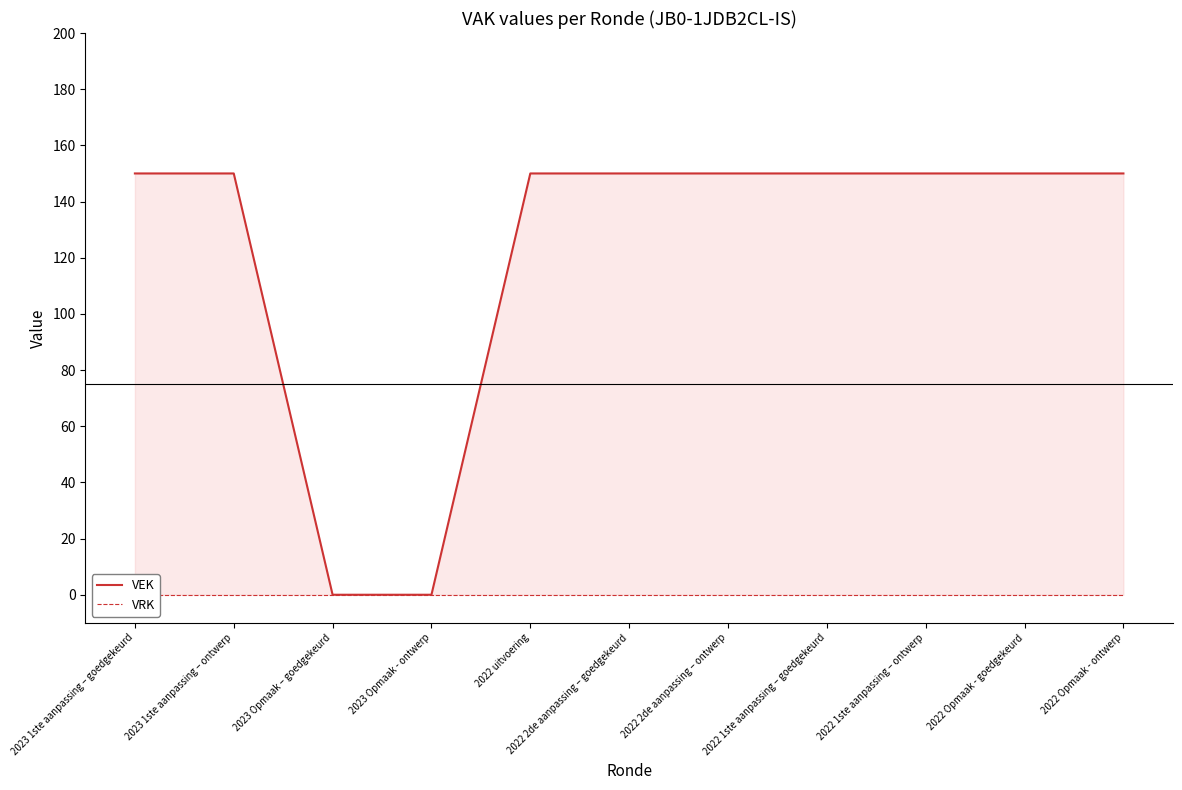

Rank the series by their maximum value, from lowest to highest.

VRK, VEK